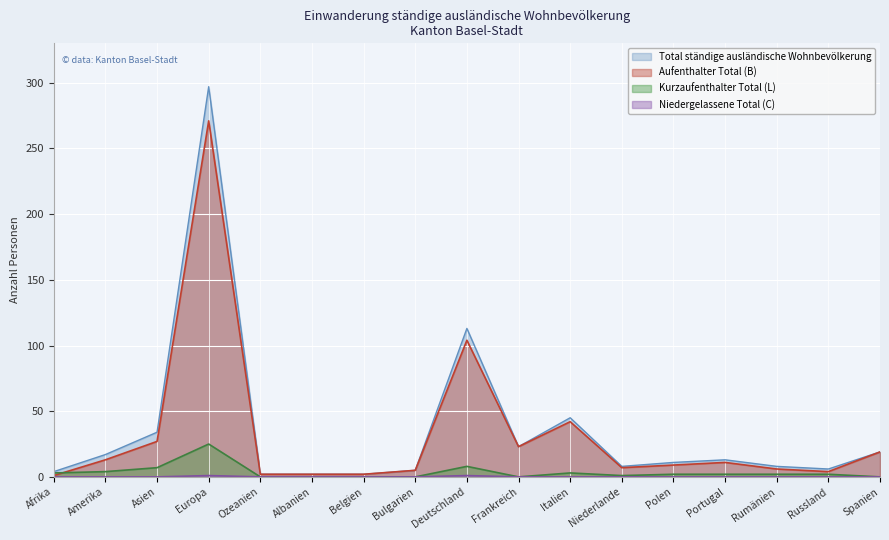

Count the number of data series in this chart.

4